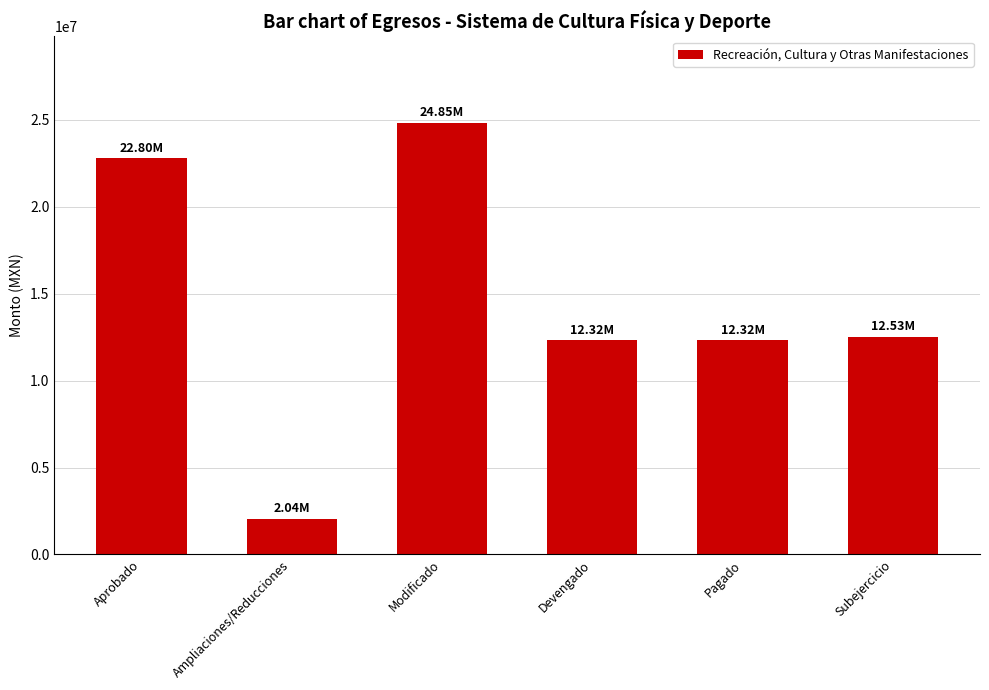

Which label corresponds to the largest value in the chart?

Modificado